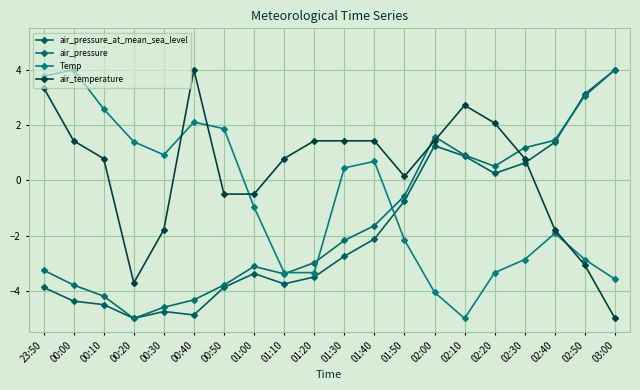

Rank the series by their maximum value, from lowest to highest.

air_pressure_at_mean_sea_level, air_pressure, Temp, air_temperature